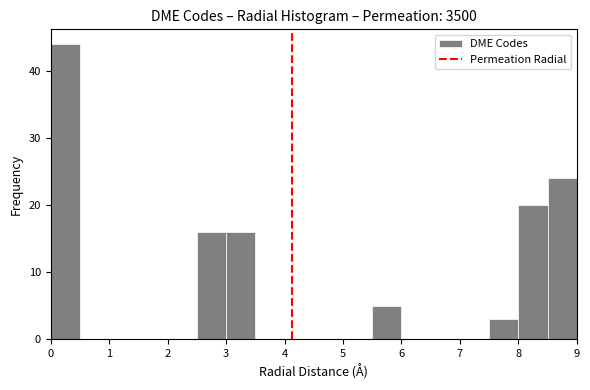

How tall is the bar that spans 8.0 to 8.5 on the x-axis? The values are not printed on the chart, so give them approximately, as read against the axis.

20